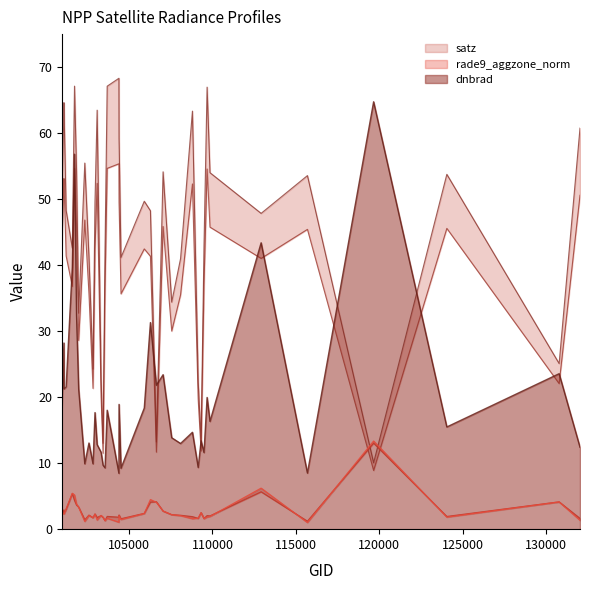

What is the sum of all satz values?

1725.4